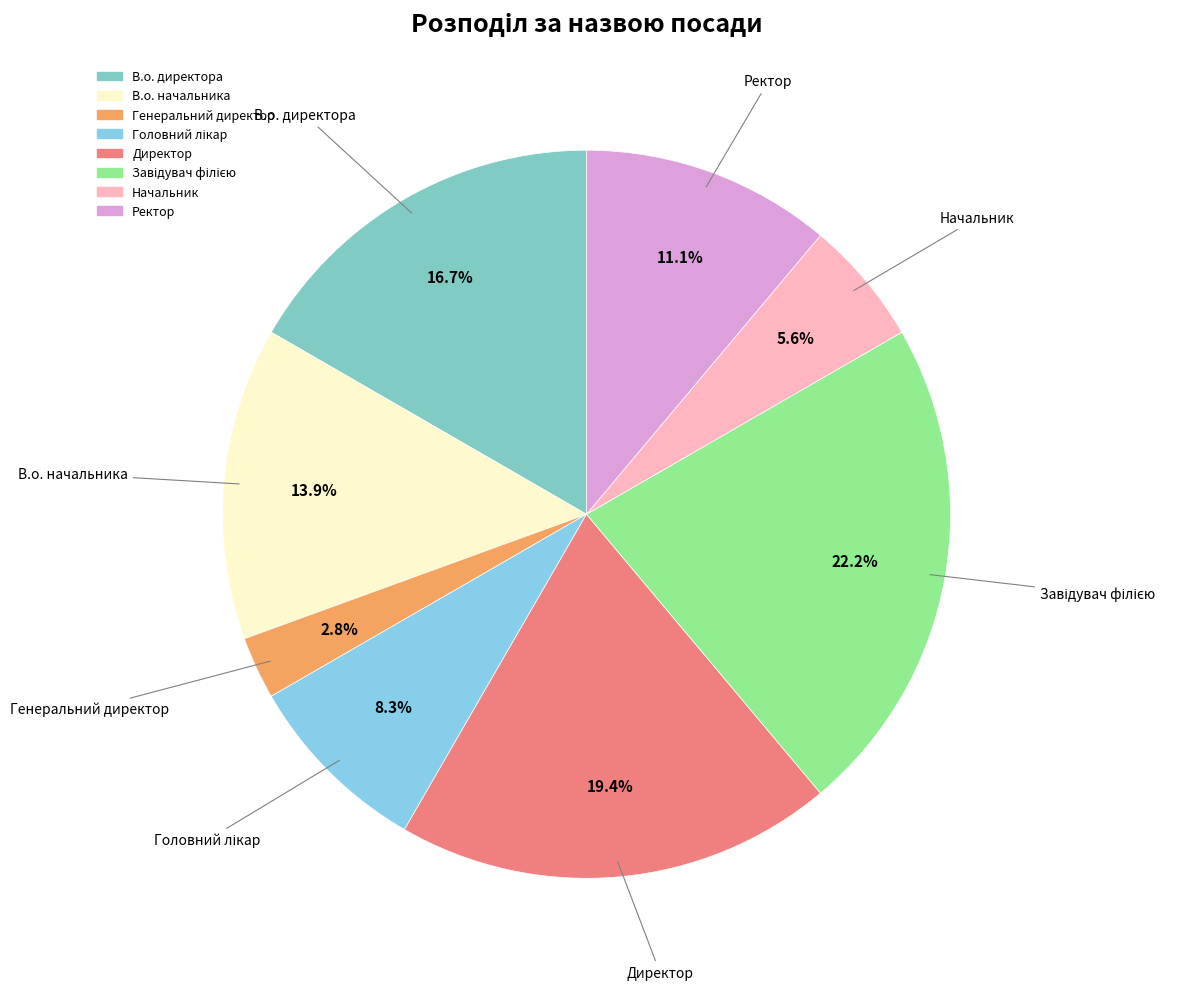

Do Генеральний директор and В.о. начальника together represent more than half of the pie?

No